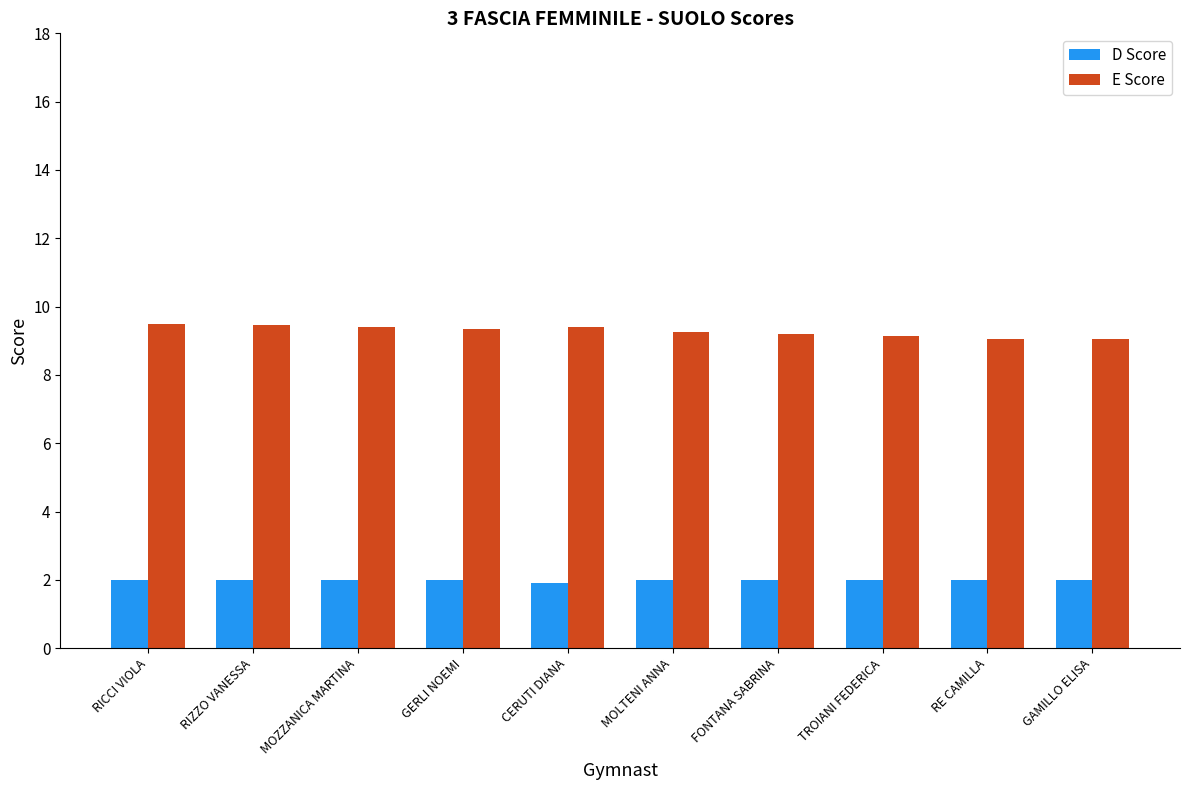

Which series has the widest spread of values?

E Score